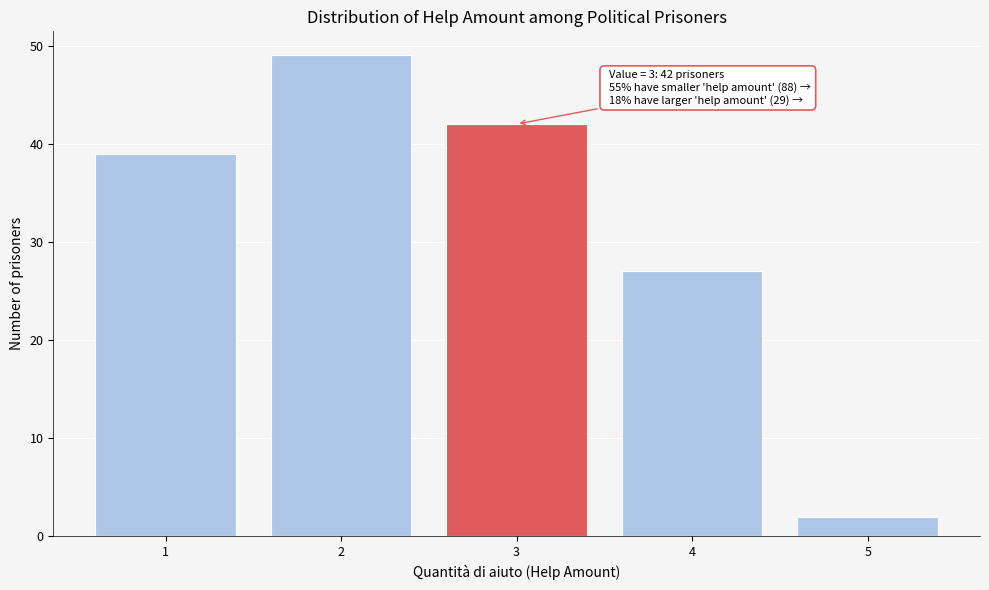

Over which range of the x-axis is the bar tallest?

1.5 to 2.5